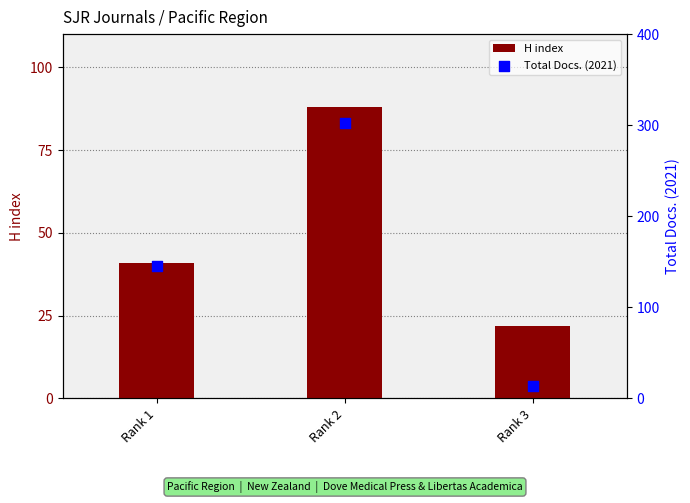

At which category is the sum across all series the highest?

Rank 2